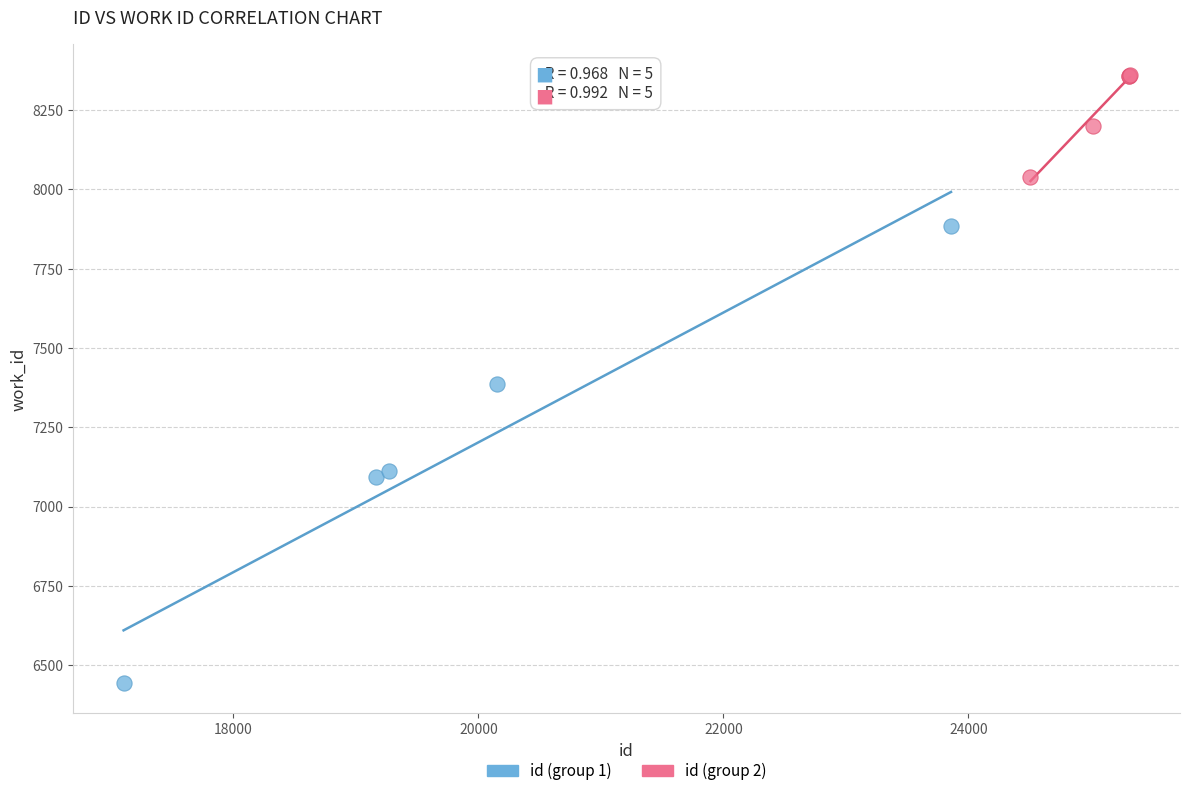

Which series has the largest Y range (max minus min)?

id (group 1)